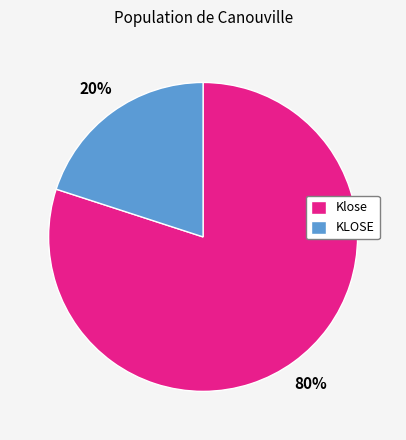

Combined, do Klose and KLOSE account for over 50%?

Yes